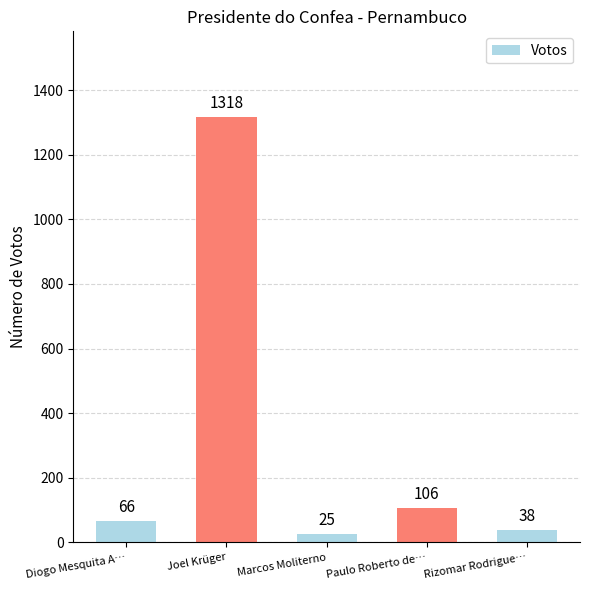

Between Rizomar Rodrigue… and Paulo Roberto de…, which is larger?

Paulo Roberto de…